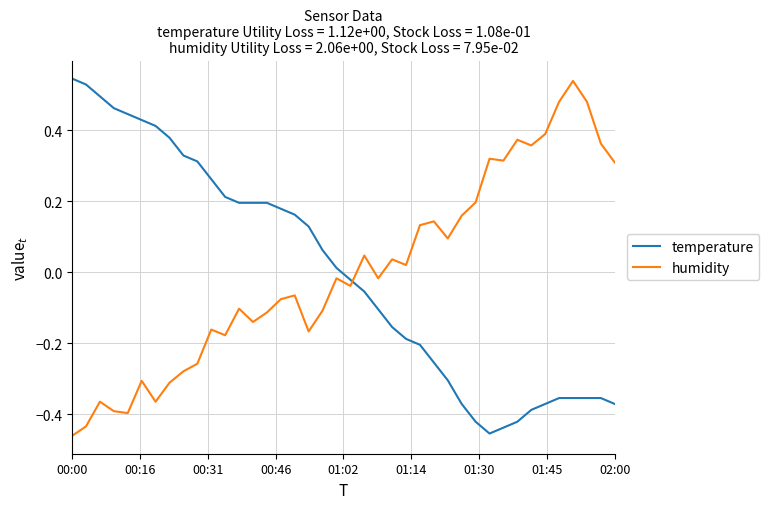

Which series ends up on top after the final intersection of temperature and humidity?

humidity